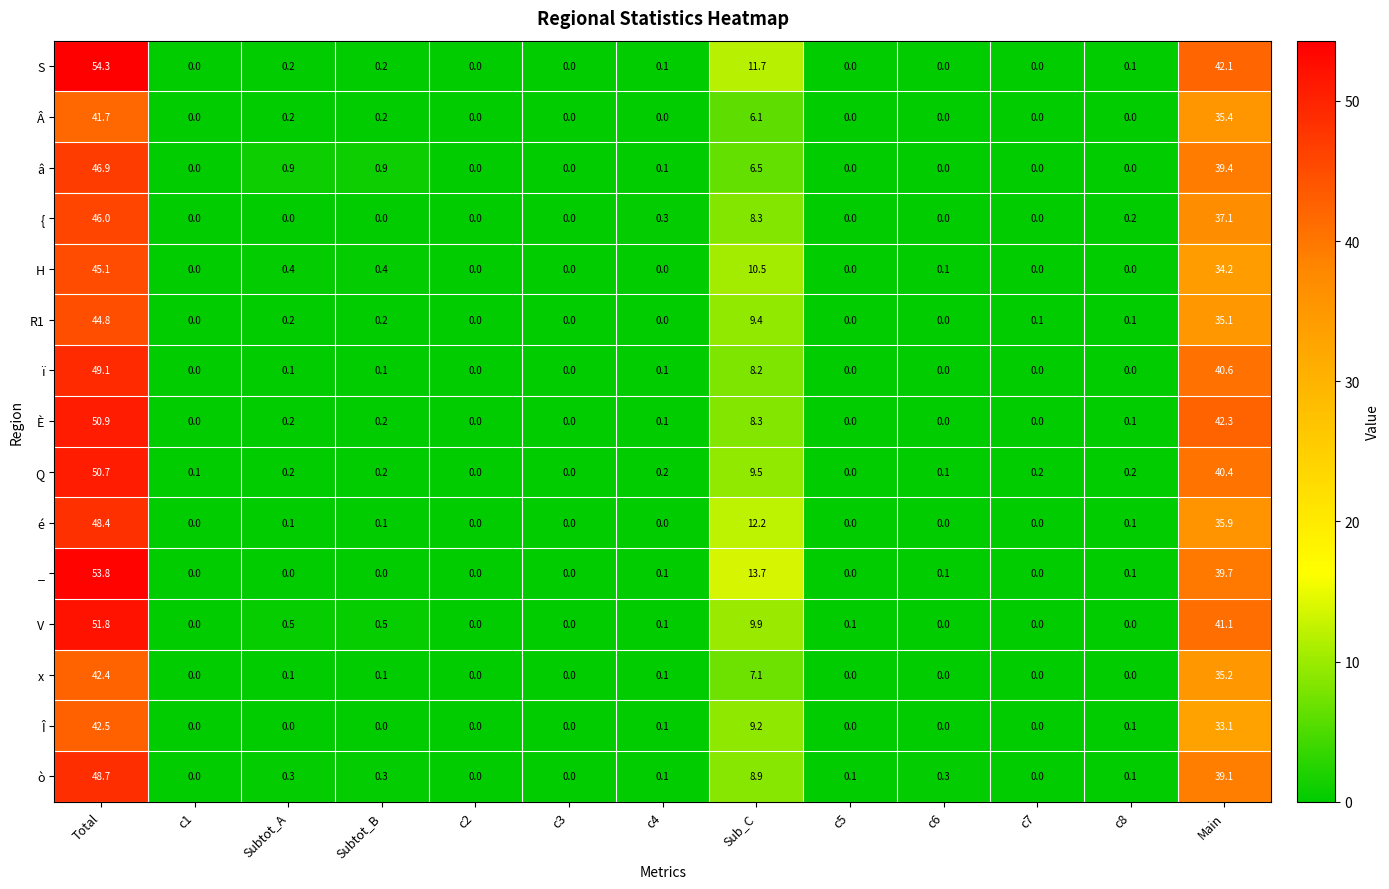

What is the sum of all H values?

90.7